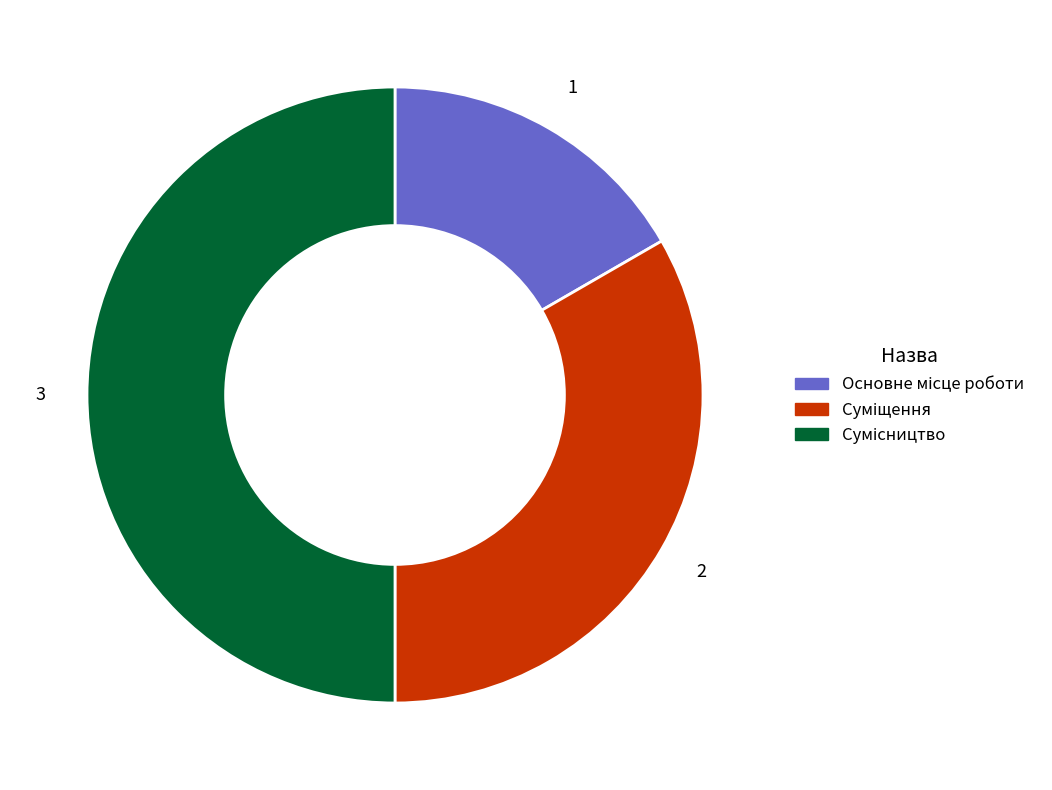

What percentage do Суміщення and Основне місце роботи together represent?

50.0%